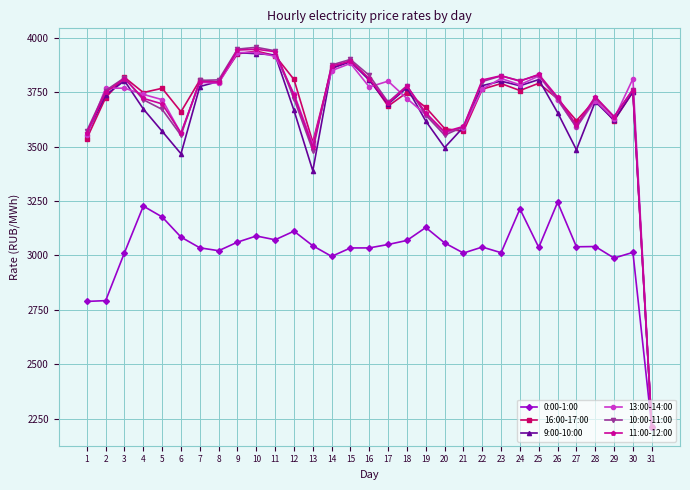

At how many categories does at least one series exceed 2455?

30